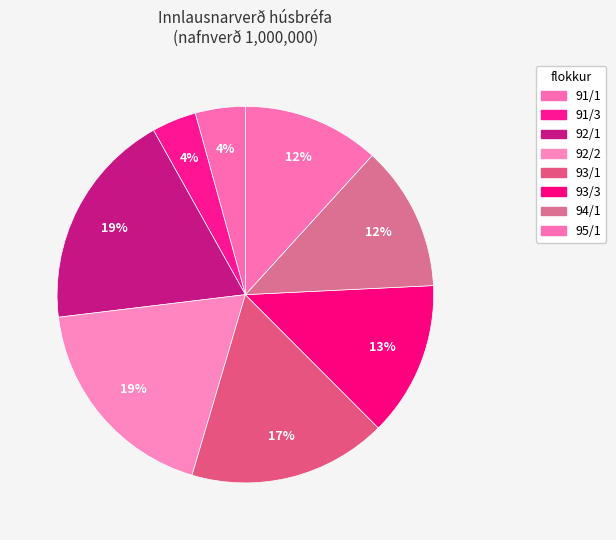

What is the ratio of the value at 94/1 to the value at 93/3?

0.9